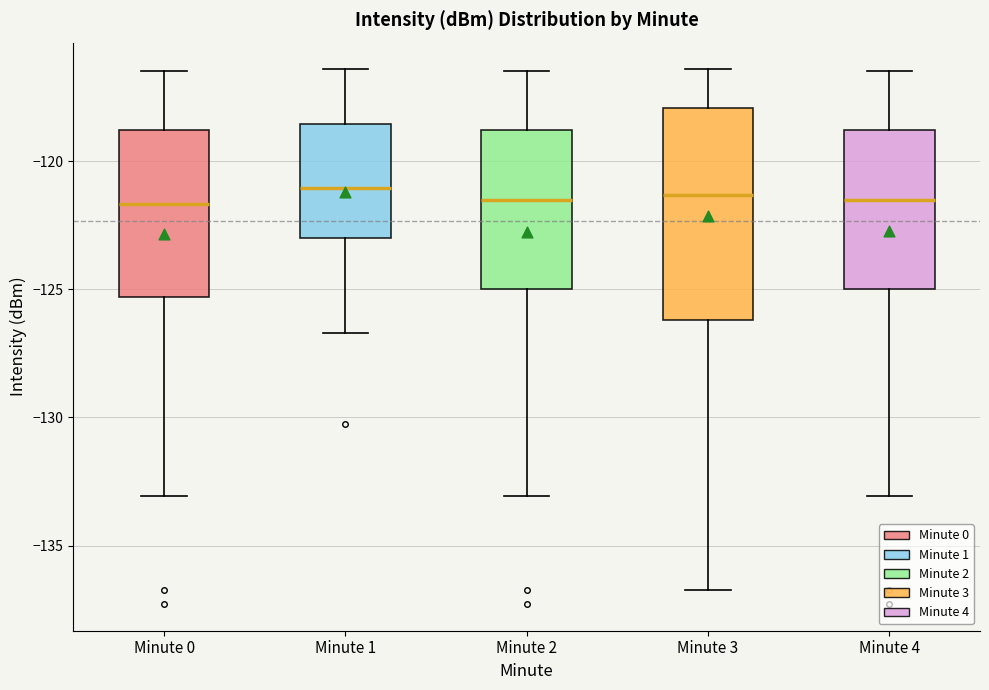

Reading left to right, read every box against the y-axis: the position of its median line, the range the box covers, and the ends of its whiskers. The values are not printed on the chart, so give them approximately, as read against the axis.

Minute 0: median -121.5, box -125.5 to -119.0, whiskers -133.0 to -116.5
Minute 1: median -121.0, box -123.0 to -118.5, whiskers -126.5 to -116.5
Minute 2: median -121.5, box -125.0 to -119.0, whiskers -133.0 to -116.5
Minute 3: median -121.5, box -126.0 to -118.0, whiskers -136.5 to -116.5
Minute 4: median -121.5, box -125.0 to -119.0, whiskers -133.0 to -116.5